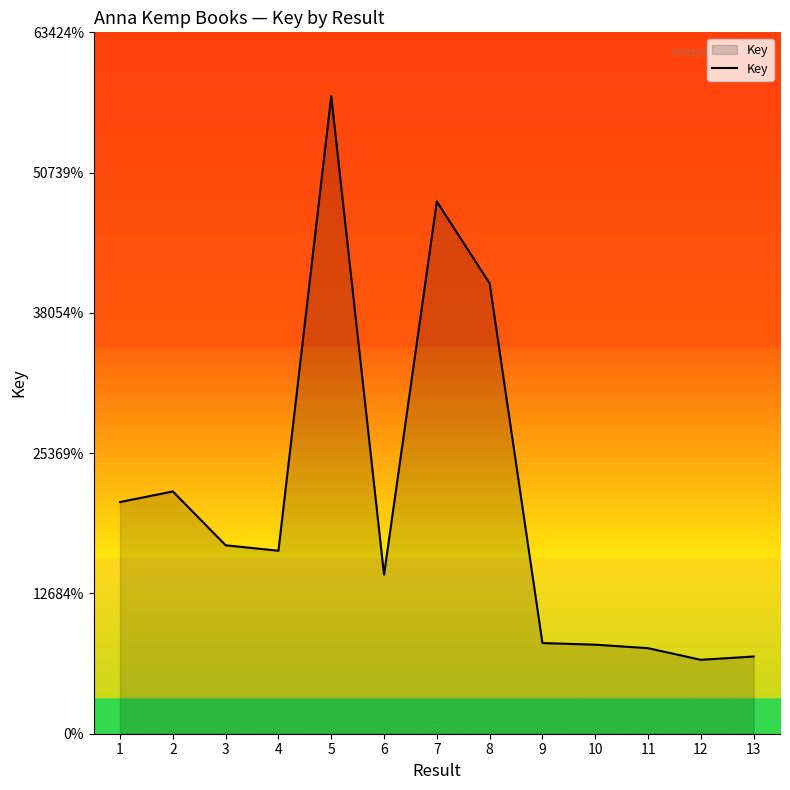

Is this an area chart (filled region under the line)?

Yes